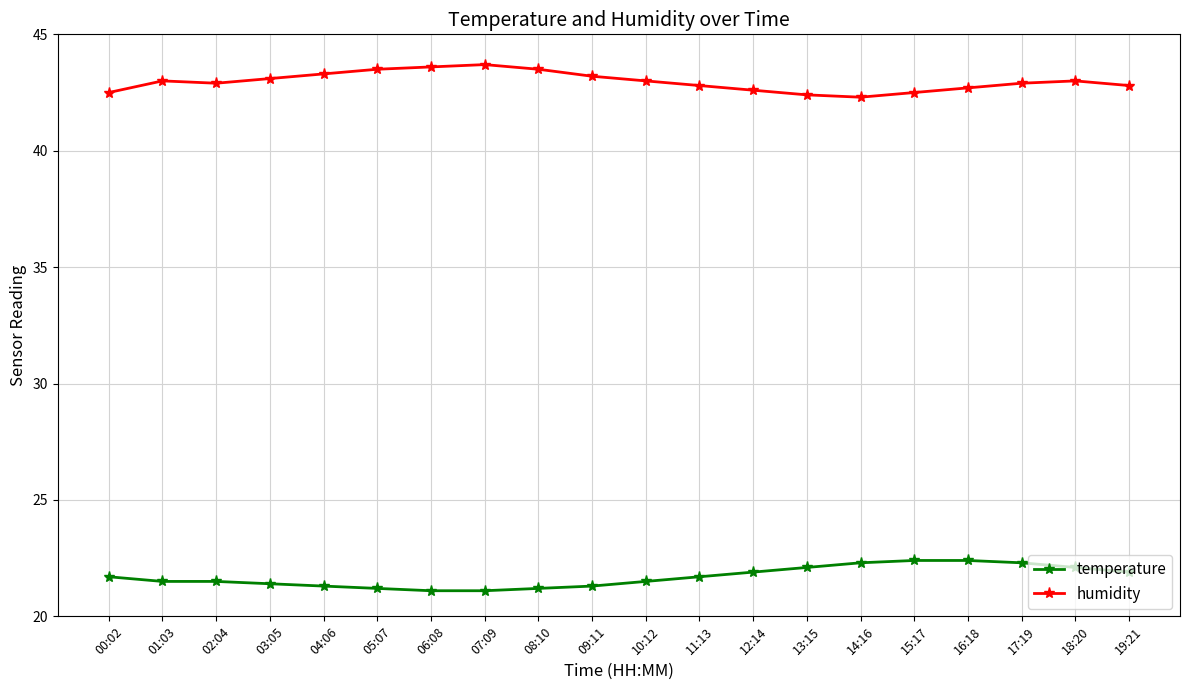

What is the difference between the maximum and second lowest values in the temperature series?

1.3